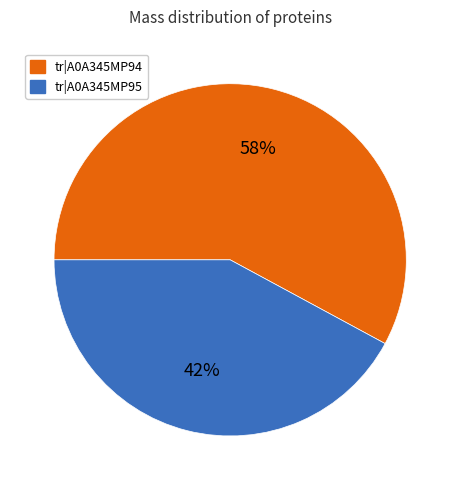

Is there any slice that represents more than half of the pie?

Yes